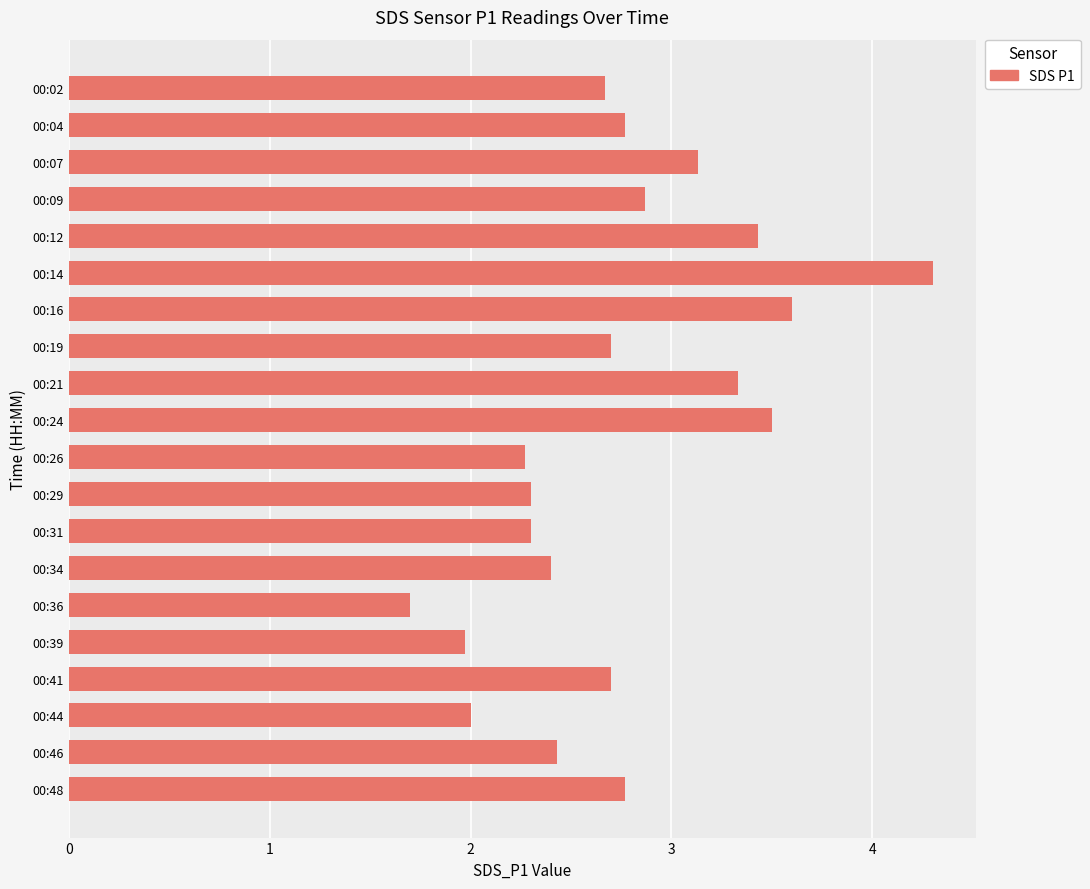

How many series are shown in this chart?

1